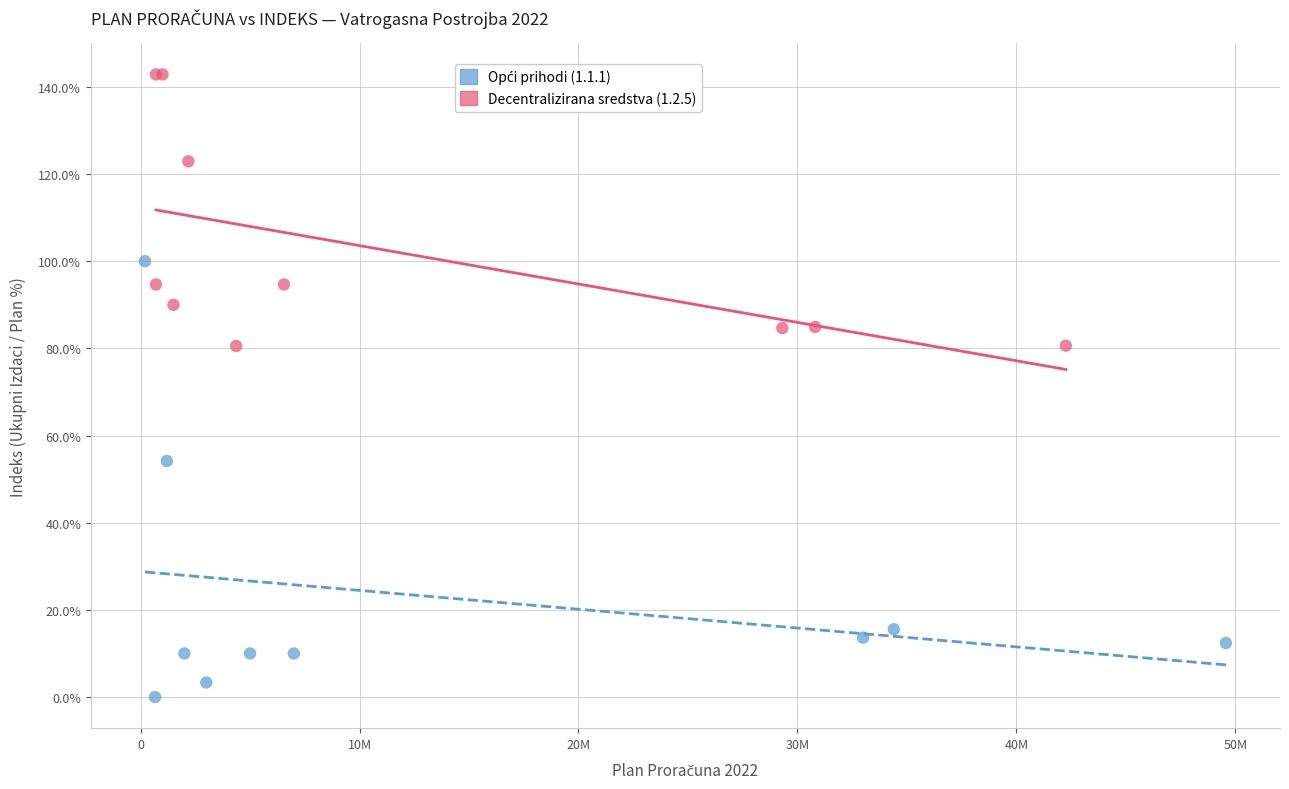

Which series reaches the maximum Y coordinate?

Decentralizirana sredstva (1.2.5)